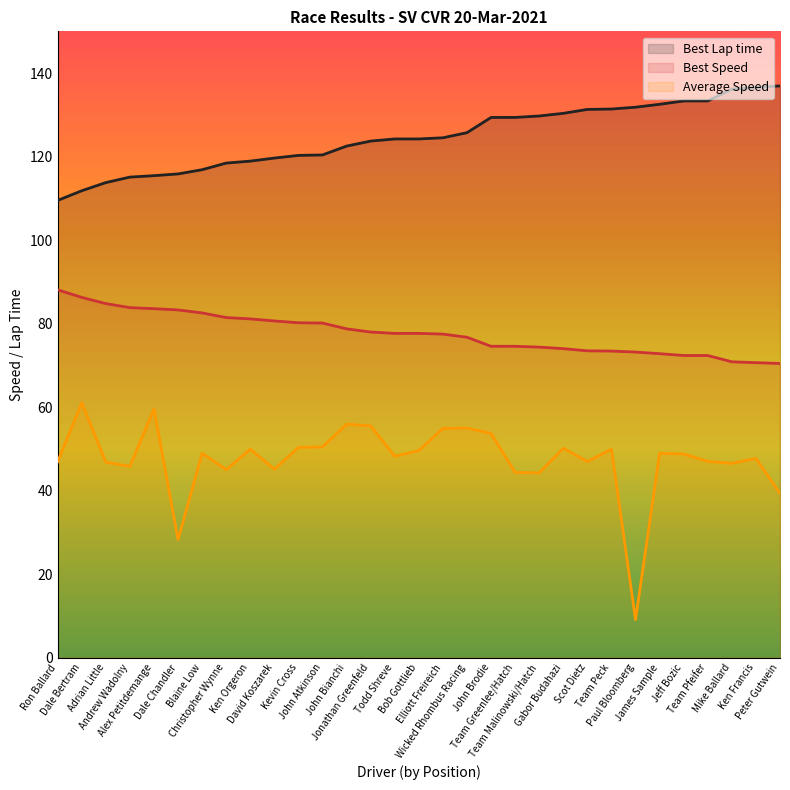

Reading left to right, list all the values displayed in this chart.

Best Lap time: Ron Ballard=109.5	Dale Bertram=111.8	Adrian Little=113.8	Andrew Wadolny=115.1	Alex Petitdemange=115.4	Dale Chandler=115.9	Blaine Low=116.9	Christopher Wynne=118.5	Ken Orgeron=118.9	David Koszarek=119.6	Kevin Cross=120.3	John Atkinson=120.4	John Bianchi=122.5	Jonathan Greenfeld=123.7	Todd Shreve=124.2	Bob Gottlieb=124.2	Elliott Freireich=124.5	Wicked Rhombus Racing=125.7	John Brodie=129.4	Team Greenlee/Hatch=129.4	Team Malinowski/Hatch=129.7	Gabor Budahazi=130.4	Scot Dietz=131.3	Team Peck=131.4	Paul Bloomberg=131.8	James Sample=132.5	Jeff Bozic=133.3	Team Pfeifer=133.3	Mike Ballard=136.2	Ken Francis=136.6	Peter Gutwein=136.9
Best Speed: Ron Ballard=88.1	Dale Bertram=86.3	Adrian Little=84.8	Andrew Wadolny=83.8	Alex Petitdemange=83.6	Dale Chandler=83.3	Blaine Low=82.6	Christopher Wynne=81.5	Ken Orgeron=81.1	David Koszarek=80.6	Kevin Cross=80.2	John Atkinson=80.1	John Bianchi=78.7	Jonathan Greenfeld=78.0	Todd Shreve=77.7	Bob Gottlieb=77.7	Elliott Freireich=77.5	Wicked Rhombus Racing=76.7	John Brodie=74.6	Team Greenlee/Hatch=74.6	Team Malinowski/Hatch=74.4	Gabor Budahazi=74.0	Scot Dietz=73.5	Team Peck=73.4	Paul Bloomberg=73.2	James Sample=72.8	Jeff Bozic=72.4	Team Pfeifer=72.4	Mike Ballard=70.9	Ken Francis=70.6	Peter Gutwein=70.5
Average Speed: Ron Ballard=46.9	Dale Bertram=61.0	Adrian Little=46.8	Andrew Wadolny=45.8	Alex Petitdemange=59.6	Dale Chandler=28.3	Blaine Low=49.0	Christopher Wynne=45.0	Ken Orgeron=49.9	David Koszarek=45.1	Kevin Cross=50.4	John Atkinson=50.5	John Bianchi=55.9	Jonathan Greenfeld=55.5	Todd Shreve=48.2	Bob Gottlieb=49.6	Elliott Freireich=54.9	Wicked Rhombus Racing=55.0	John Brodie=53.7	Team Greenlee/Hatch=44.4	Team Malinowski/Hatch=44.3	Gabor Budahazi=50.2	Scot Dietz=47.0	Team Peck=49.9	Paul Bloomberg=9.1	James Sample=49.0	Jeff Bozic=48.8	Team Pfeifer=47.0	Mike Ballard=46.5	Ken Francis=47.7	Peter Gutwein=39.3